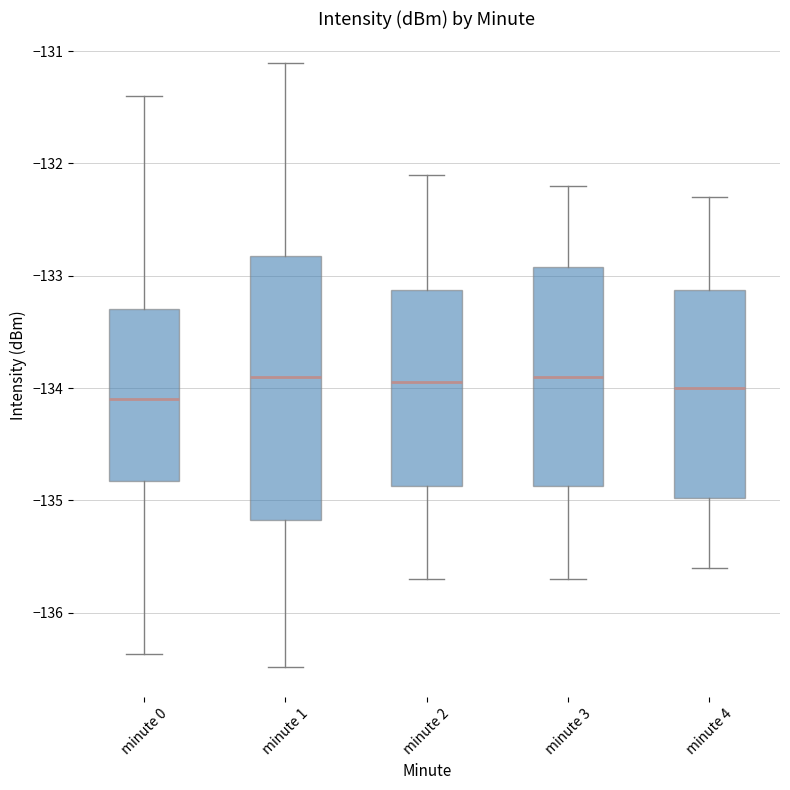

Comparing the boxes themselves (not the whiskers), which one is the tallest?

minute 1